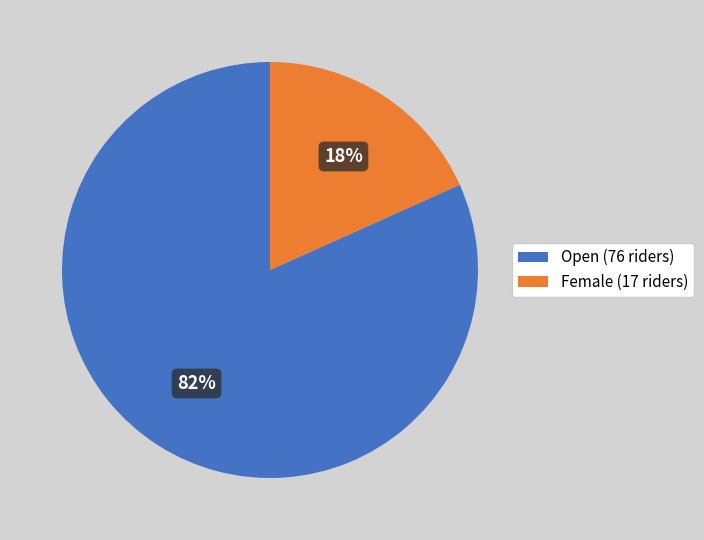

What is the ratio of the value at Female to the value at Open?

0.2